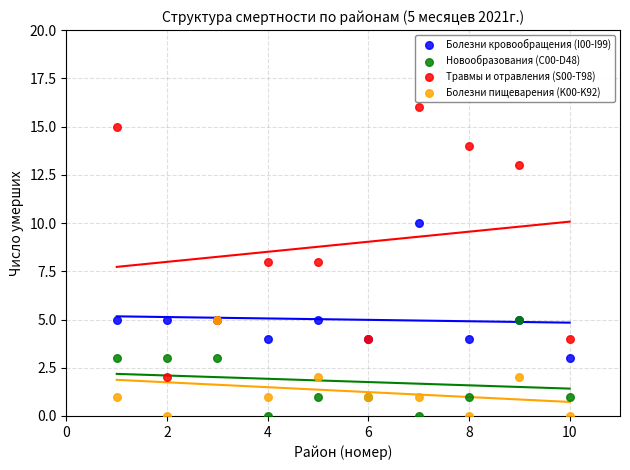

Which series contains the highest Y value?

Травмы и отравления (S00-T98)